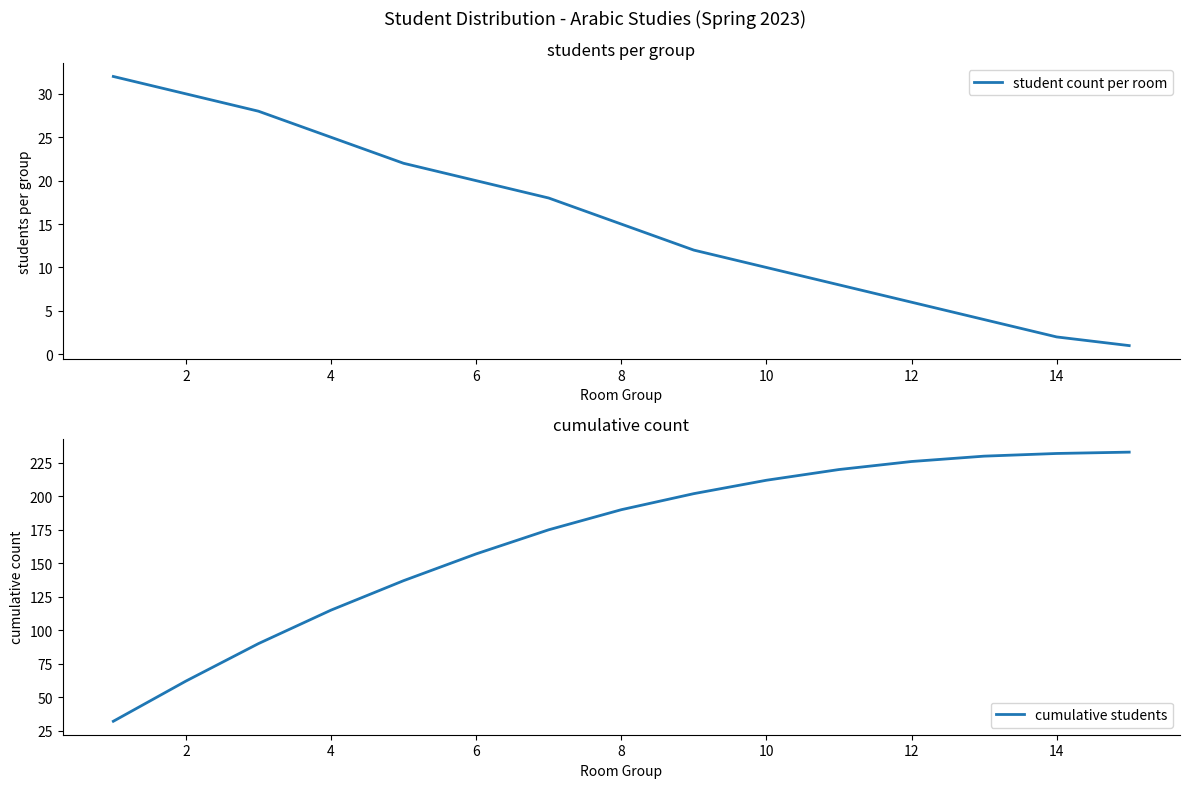

Where is student count per room nearest to the value 16?

8